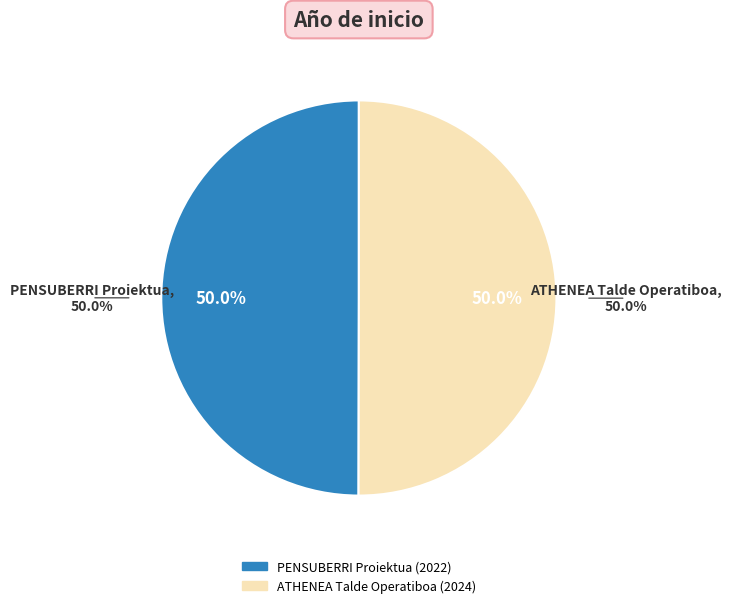

Which category has the smallest portion of the pie?

PENSUBERRI Proiektua